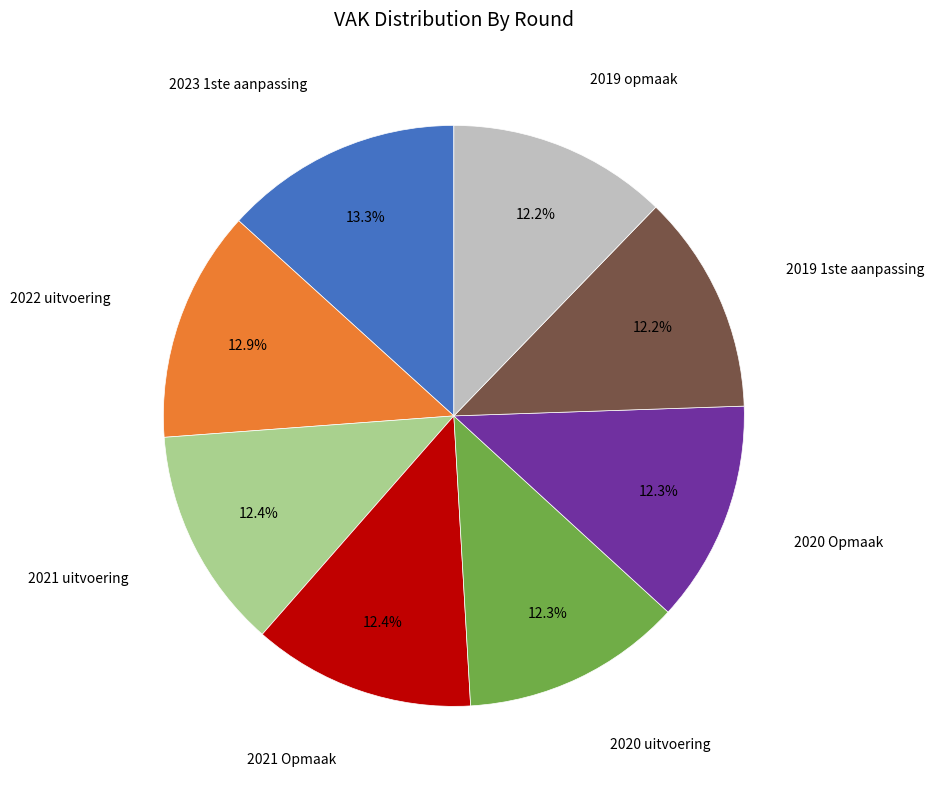

The 2023 1ste aanpassing slice represents 7% of the pie. True or false?

False